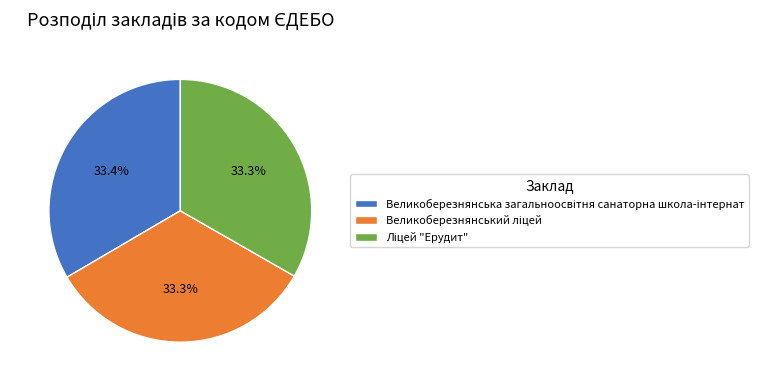

Is there any slice that represents more than half of the pie?

No